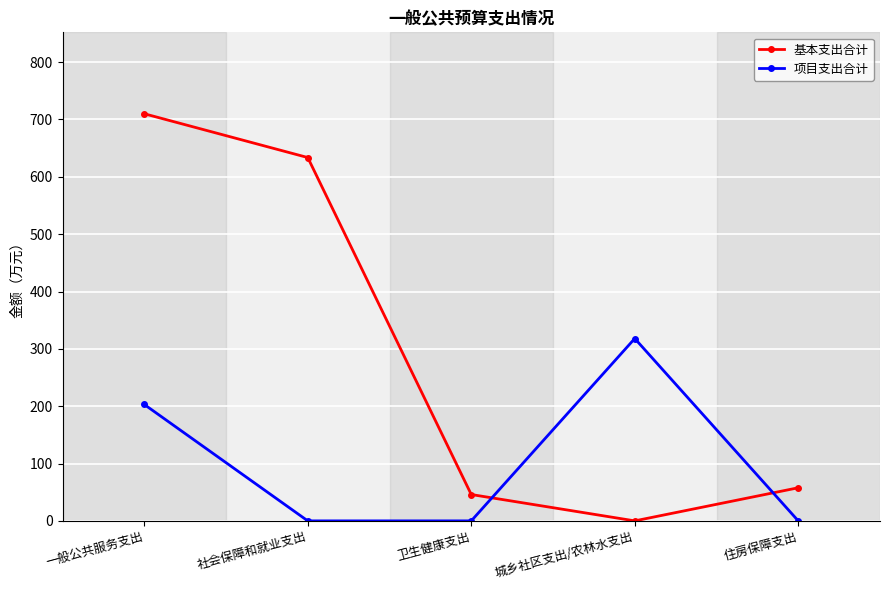

Is the value of 基本支出合计 at 一般公共服务支出 greater than the value of 项目支出合计 at 社会保障和就业支出?

Yes